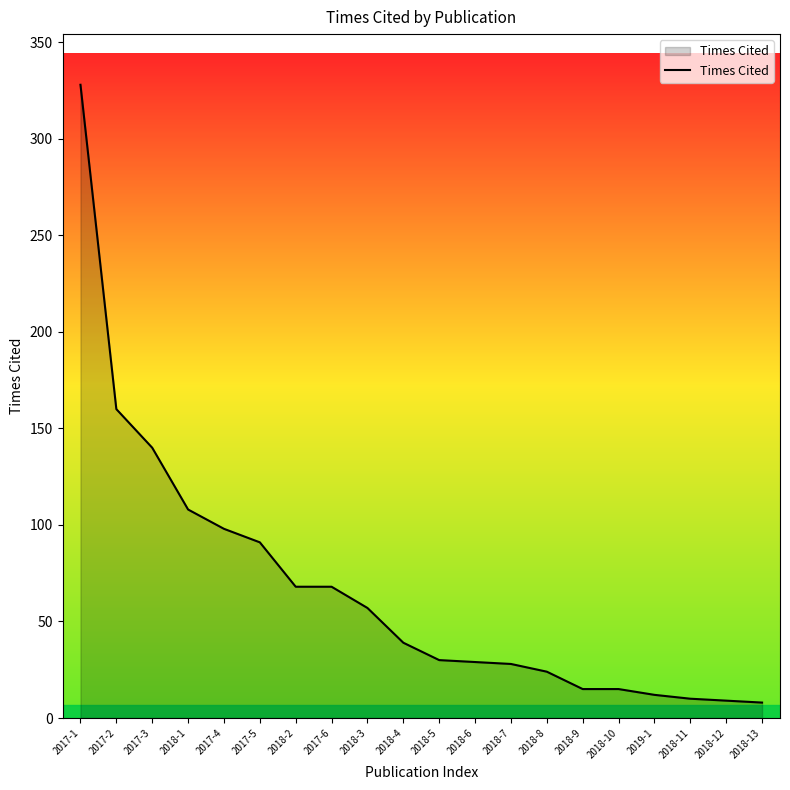

What is the ratio of the value at 2018-8 to the value at 2018-4?

0.6